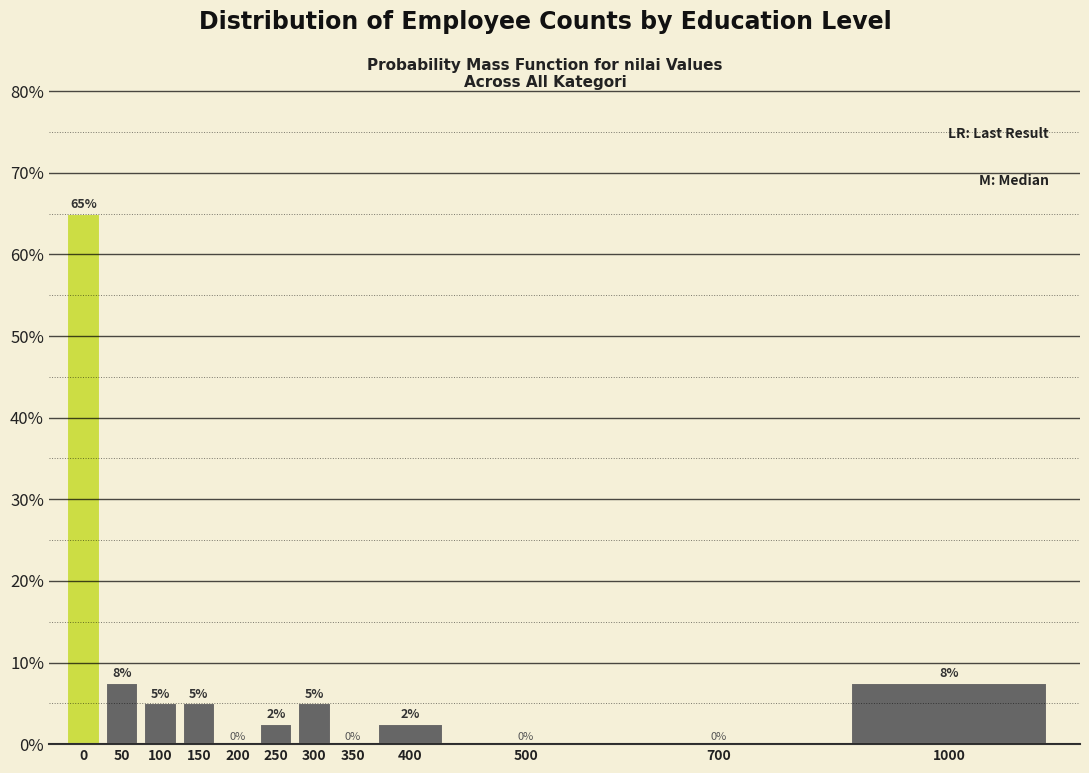

The value at 0 is 20.3. True or false?

False